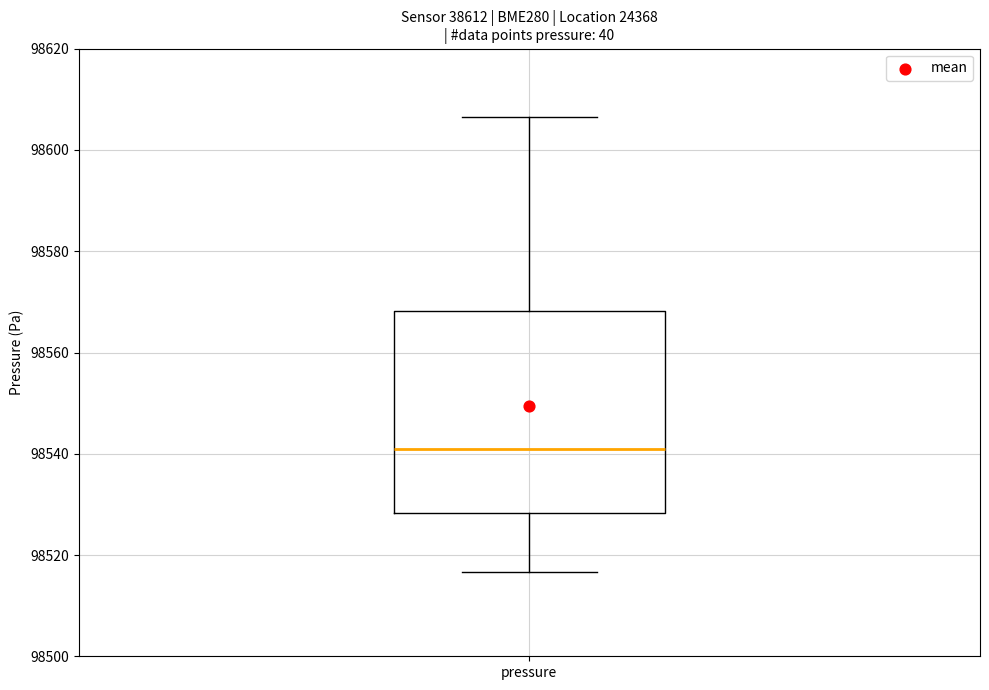

Transcribe this box plot: give where the median line is, the range the box spans, and where the two whiskers end, as read against the y-axis. The values are not printed on the chart, so give them approximately, as read against the axis.

median 98540, box 98528 to 98568, whiskers 98516 to 98606